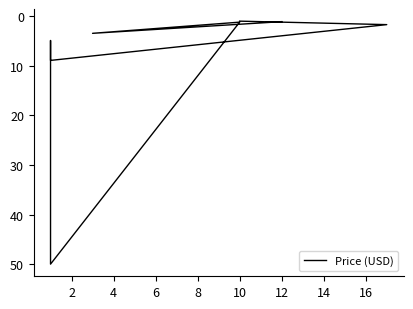

Approximately how many times larger is the value at 4 compared to 2?

0.4